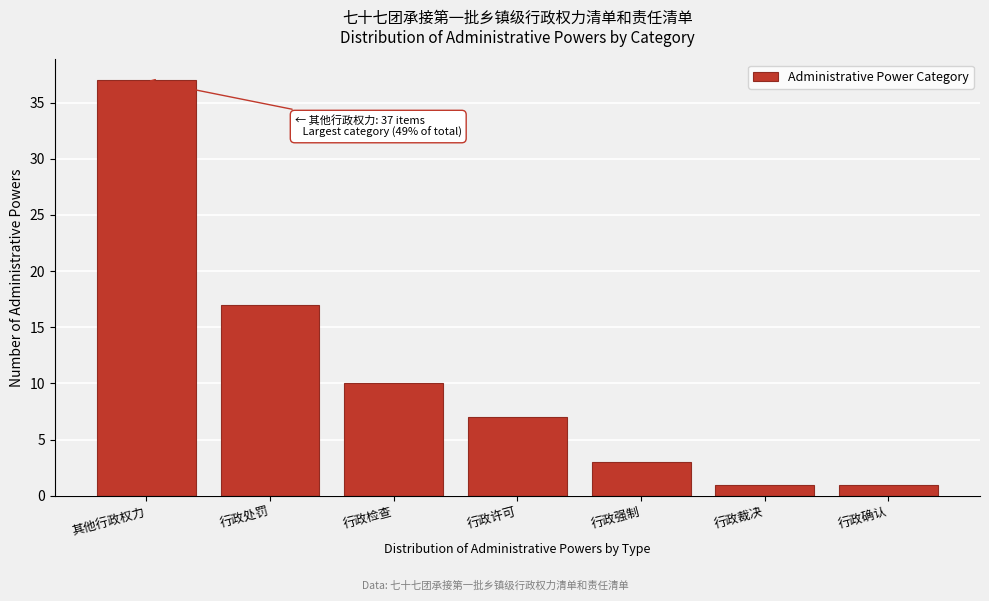

Reading right to left, transcribe all the data shown in this chart.

1	1	3	7	10	17	37